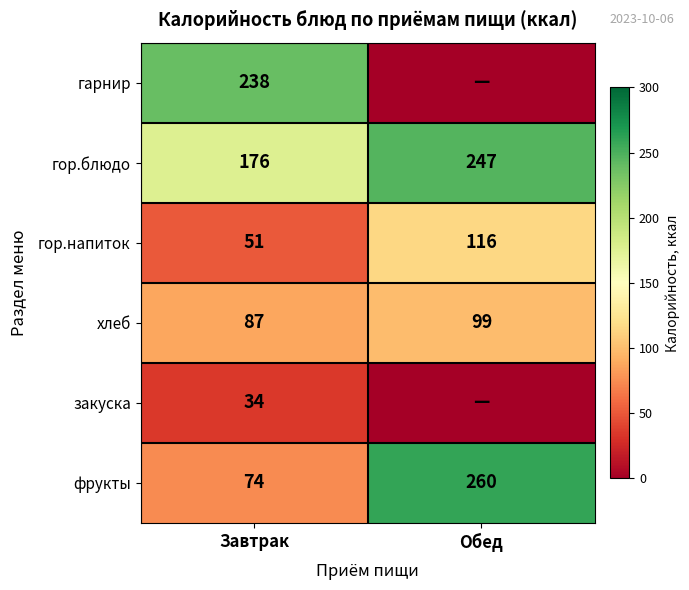

What is the total value across all series at Обед?

722